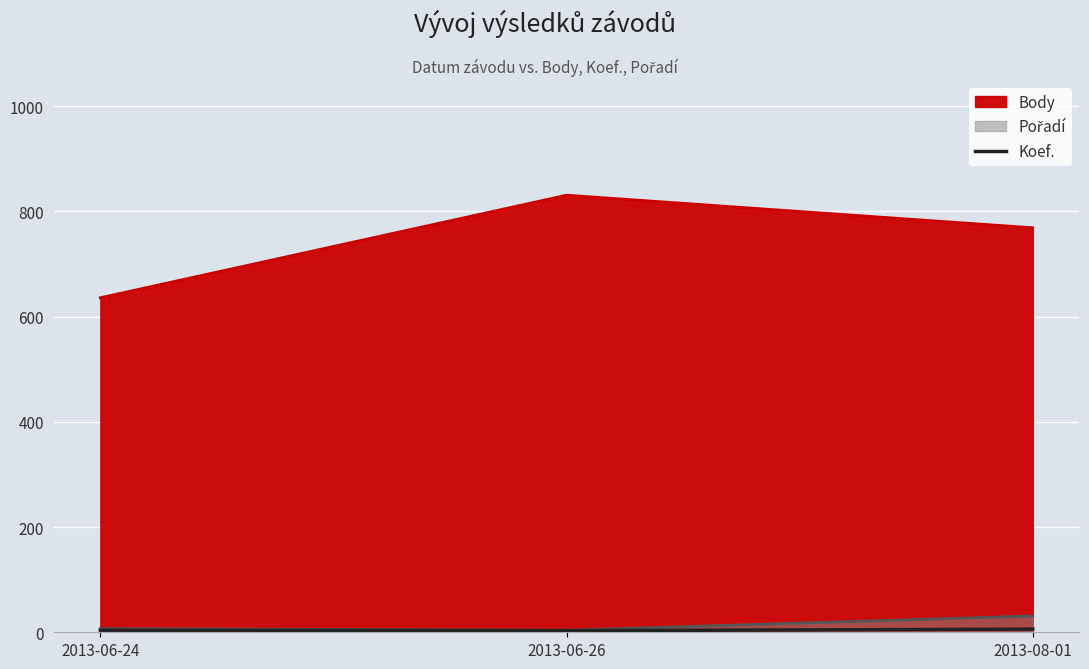

At which category does the chart reach its peak across all series?

2013-08-01